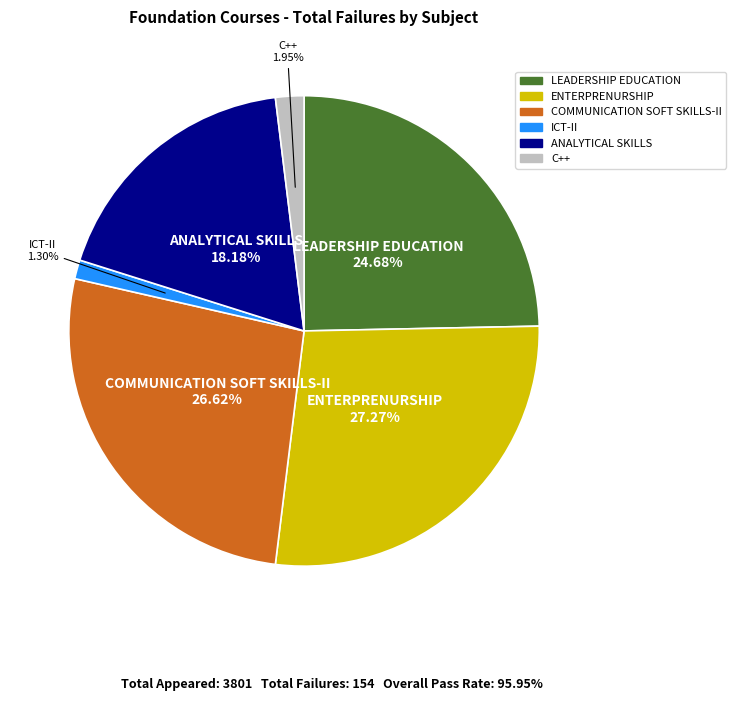

What percentage is the ENTERPRENURSHIP slice, to the nearest percent?

27%